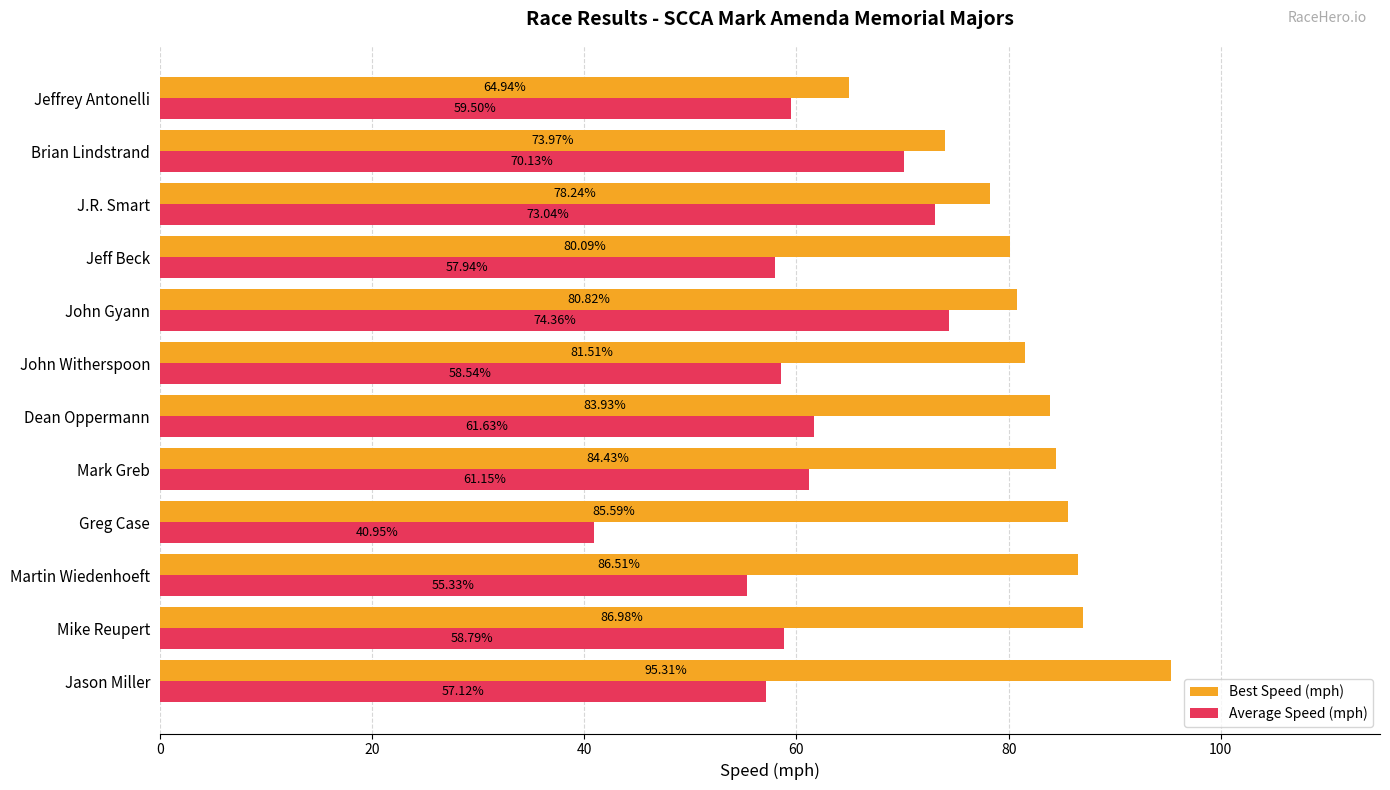

What is the difference between the maximum and minimum values in the Average Speed (mph) series?

33.4